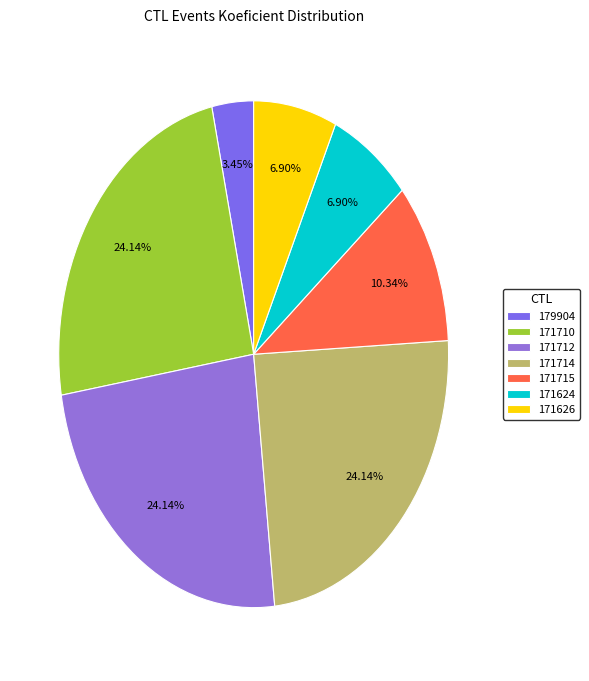

True or false: 171624 accounts for 18% of the total.

False